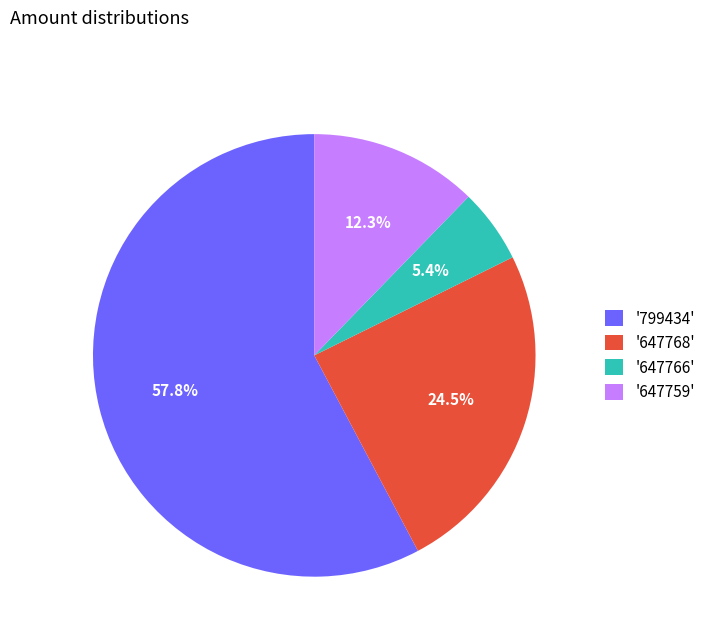

Which slice is the smallest?

'647766'